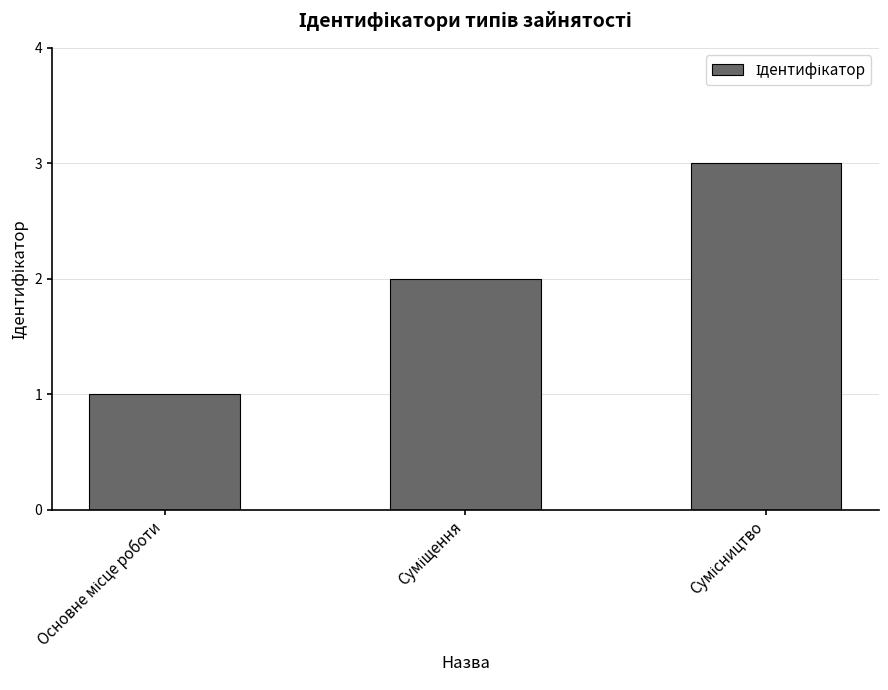

What is the maximum value shown in the chart?

3